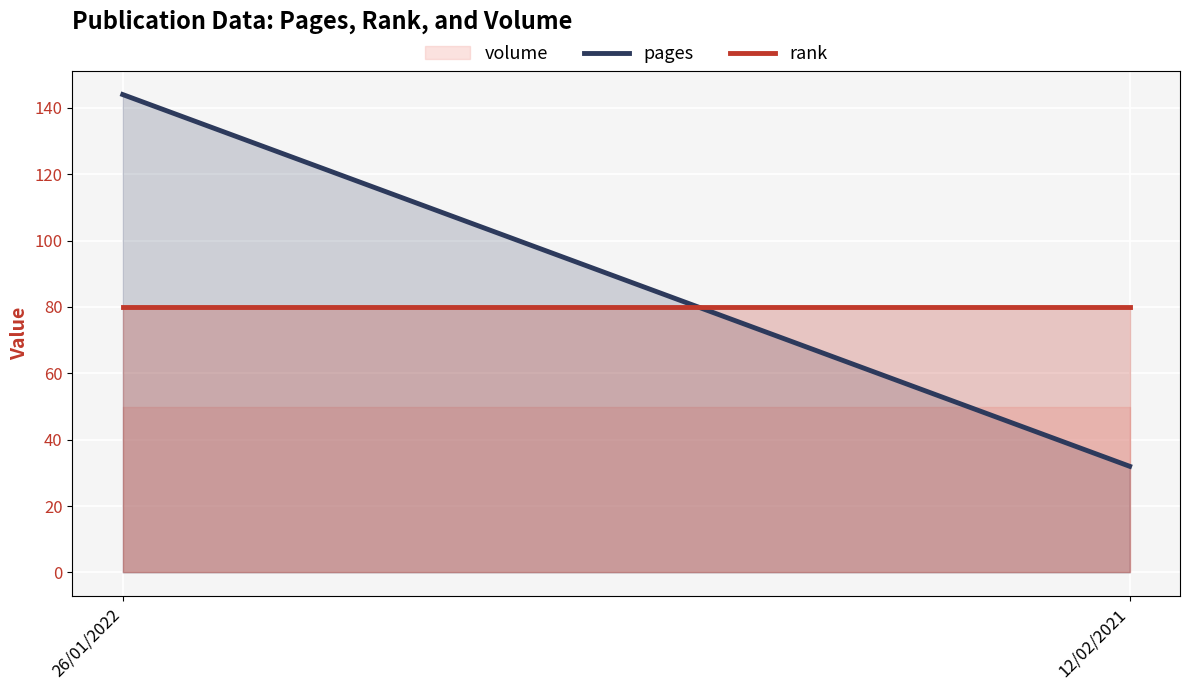

The rank series shows 80 at 26/01/2022. True or false?

True